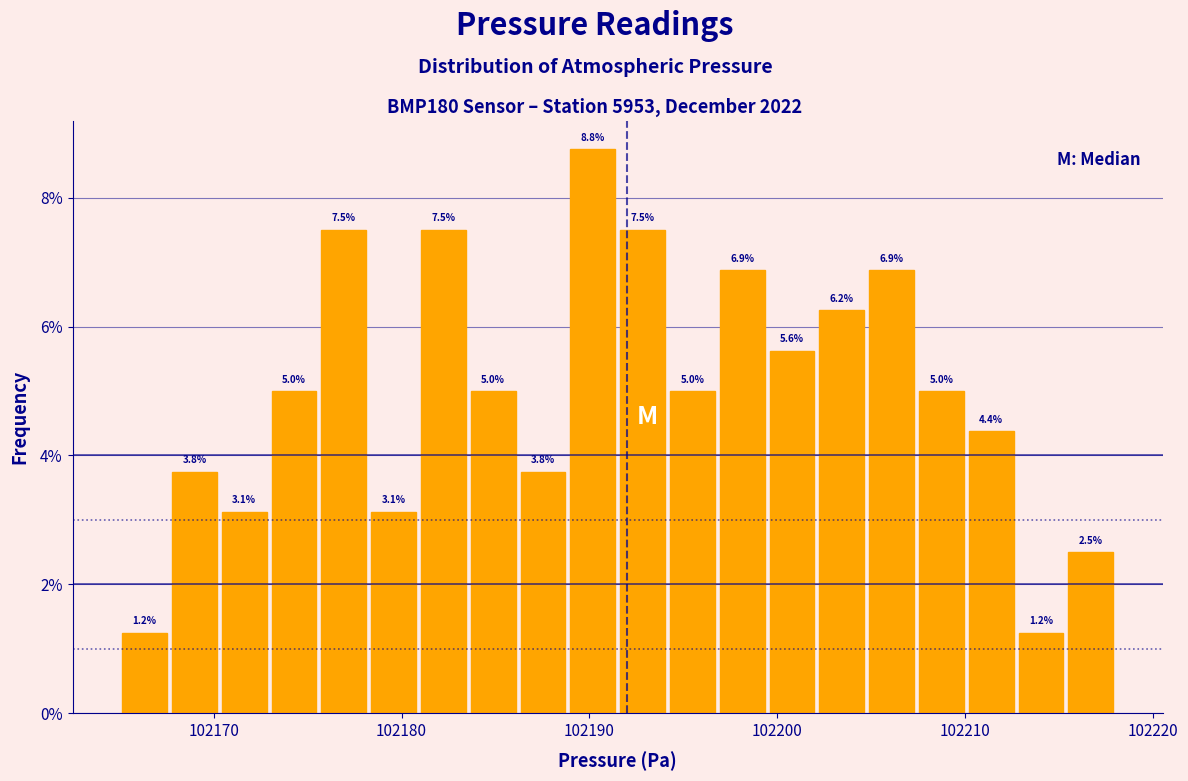

Read against the x-axis, roughly where is the centre of the tallest bar?

102190